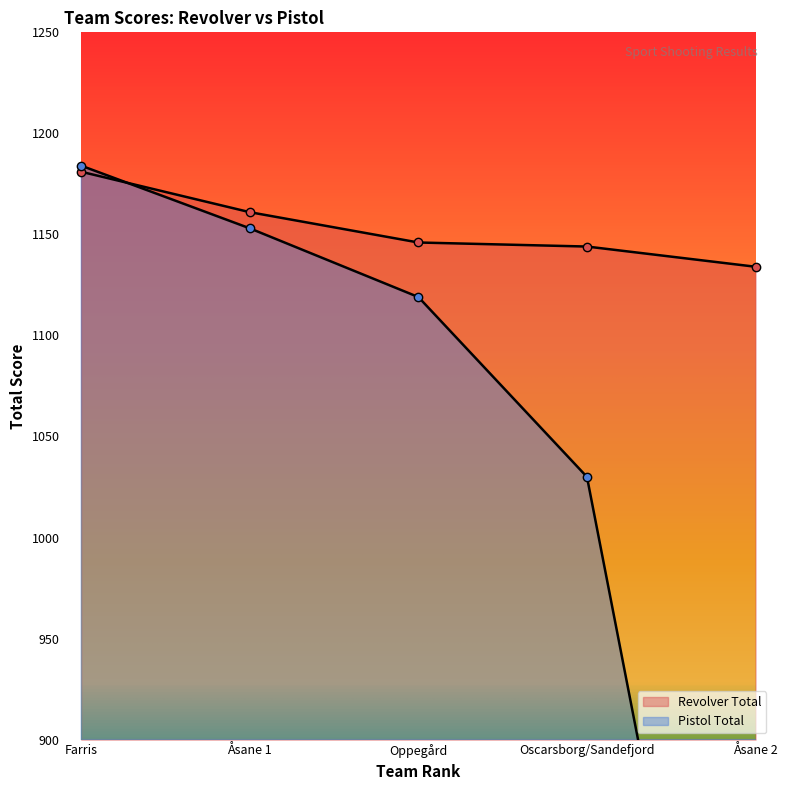

How many data points does each series have?

5